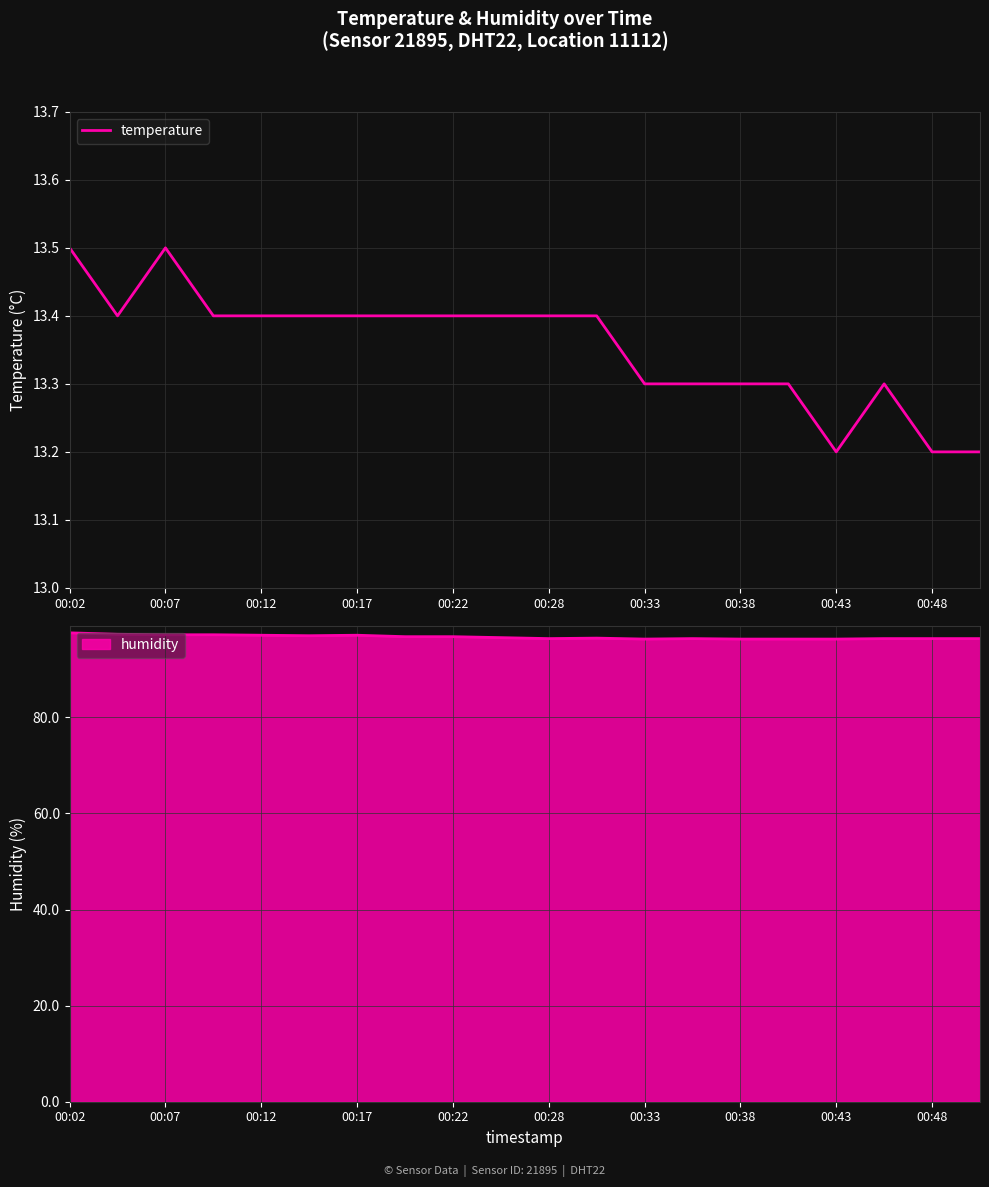

Reading right to left, what are all the values shown in this chart?

13.2	13.2	13.3	13.2	13.3	13.3	13.3	13.3	13.4	13.4	13.4	13.4	13.4	13.4	13.4	13.4	13.4	13.5	13.4	13.5